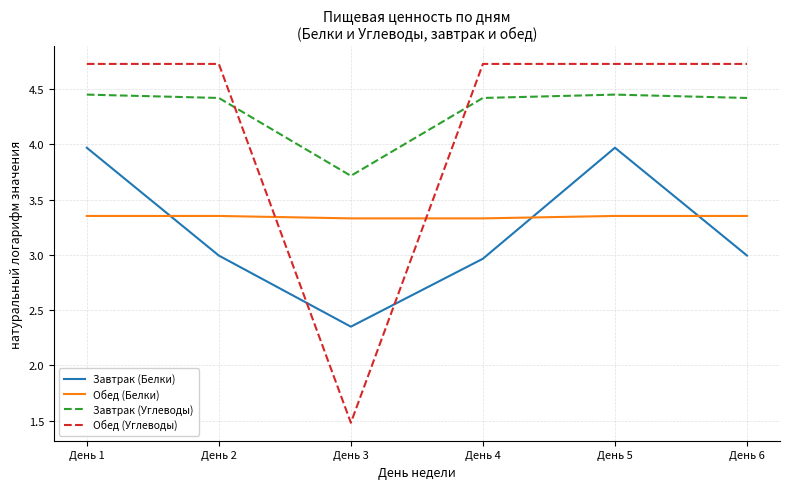

Where is Завтрак (Углеводы) nearest to the value 4?

День 3